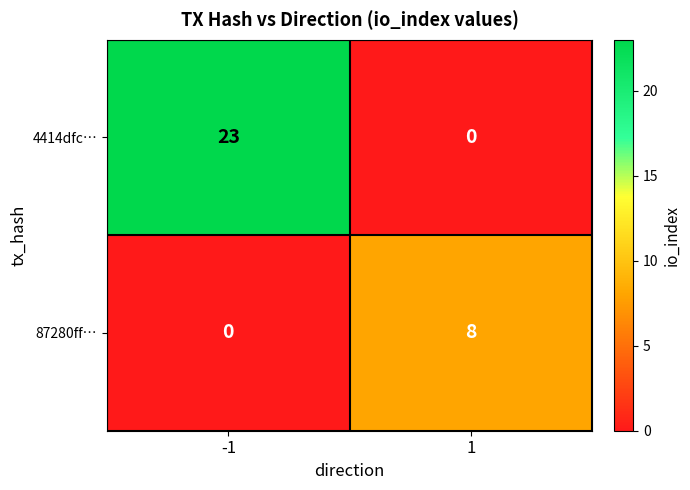

Reading left to right, list all the values displayed in this chart.

4414dfc…: -1=23	1=0
87280ff…: -1=0	1=8